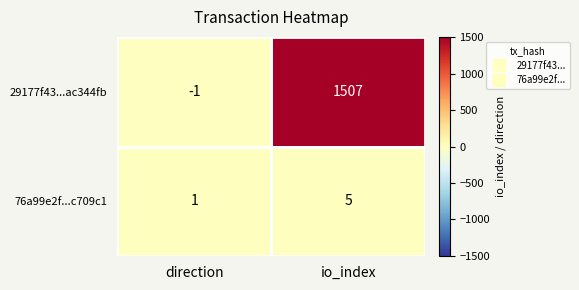

Which label corresponds to the smallest value in the chart?

direction